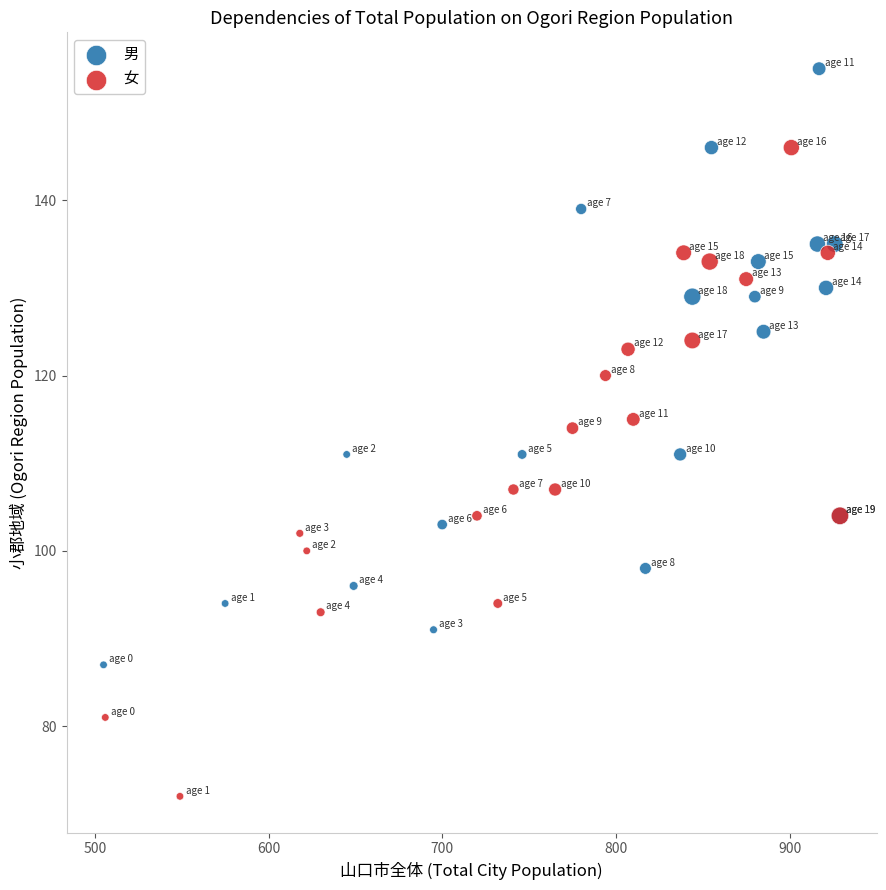

What are all the series names shown in the legend?

男, 女